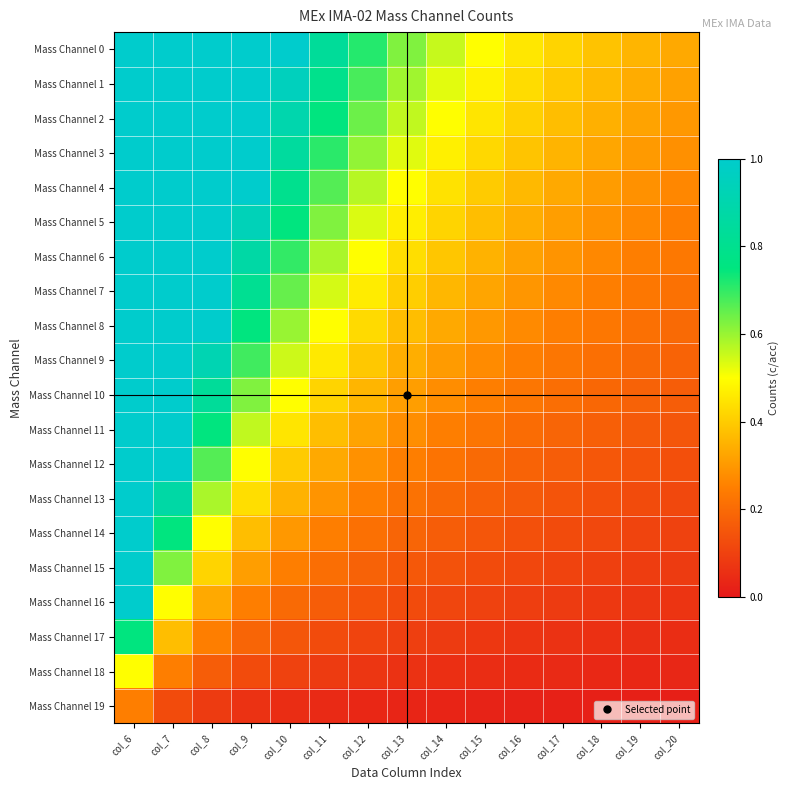

Which series has the largest total across all categories?

Mass Channel 0